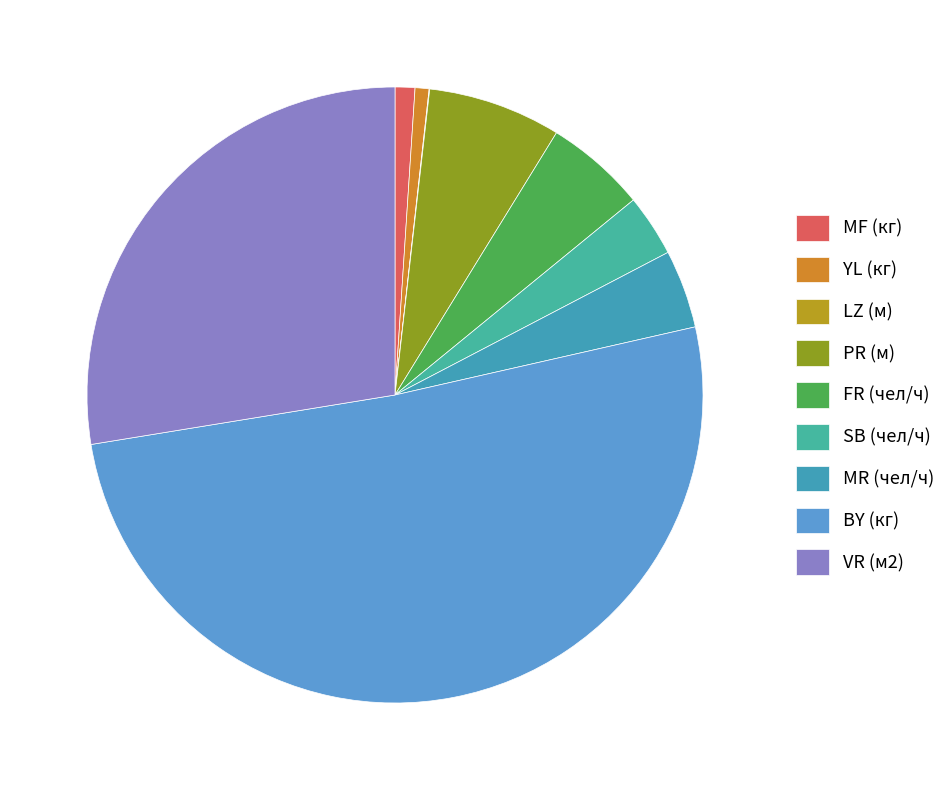

The SB (чел/ч) slice represents 1% of the pie. True or false?

False